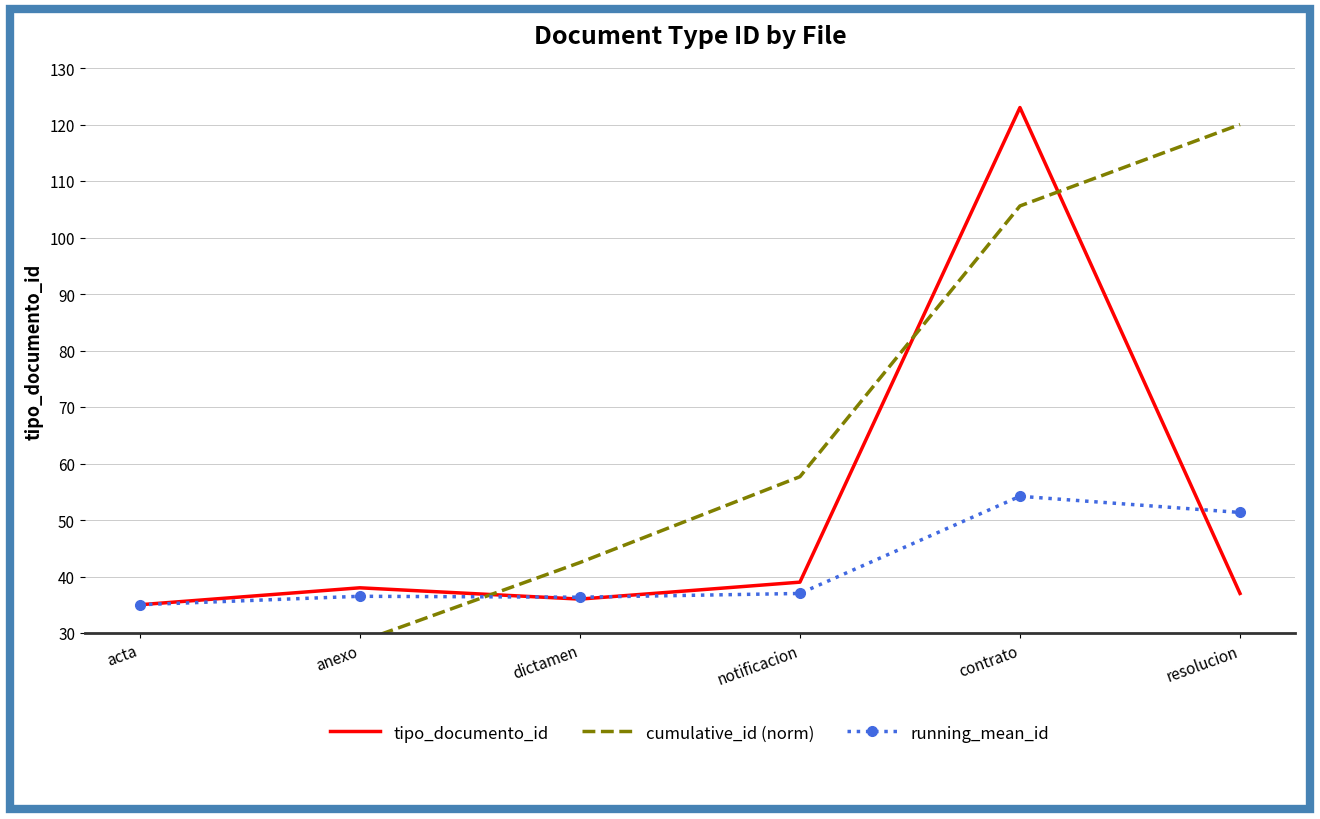

How many categories are shown in the chart?

6